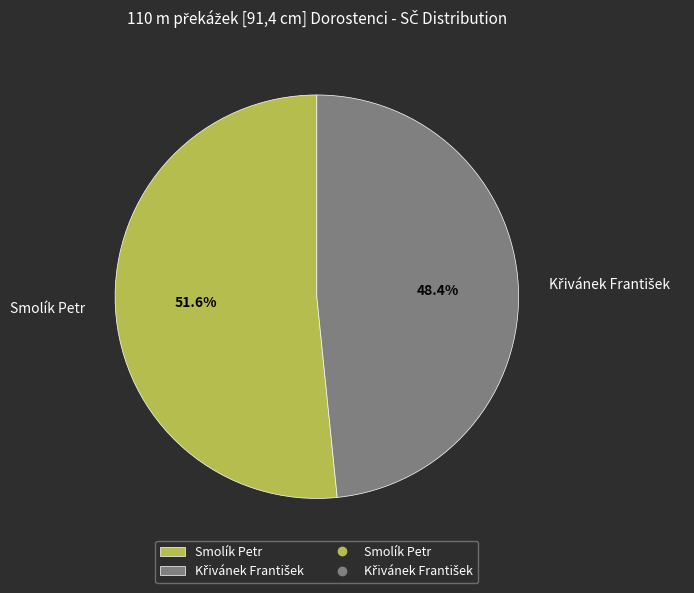

Which category has the biggest portion of the pie?

Smolík Petr